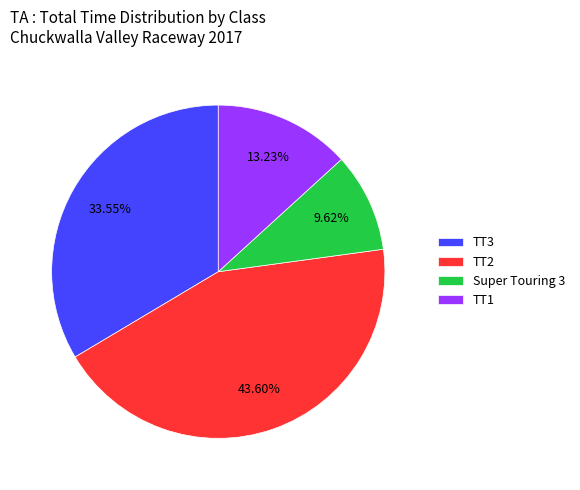

To the nearest percent, what is the combined percentage of TT2 and Super Touring 3?

53%